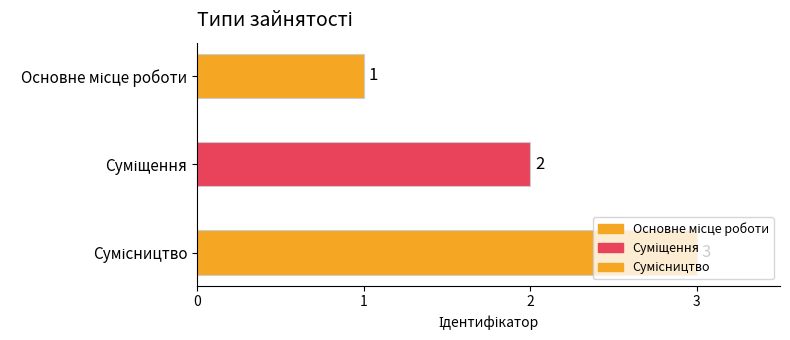

The chart shows a value of 2 at Суміщення. True or false?

True